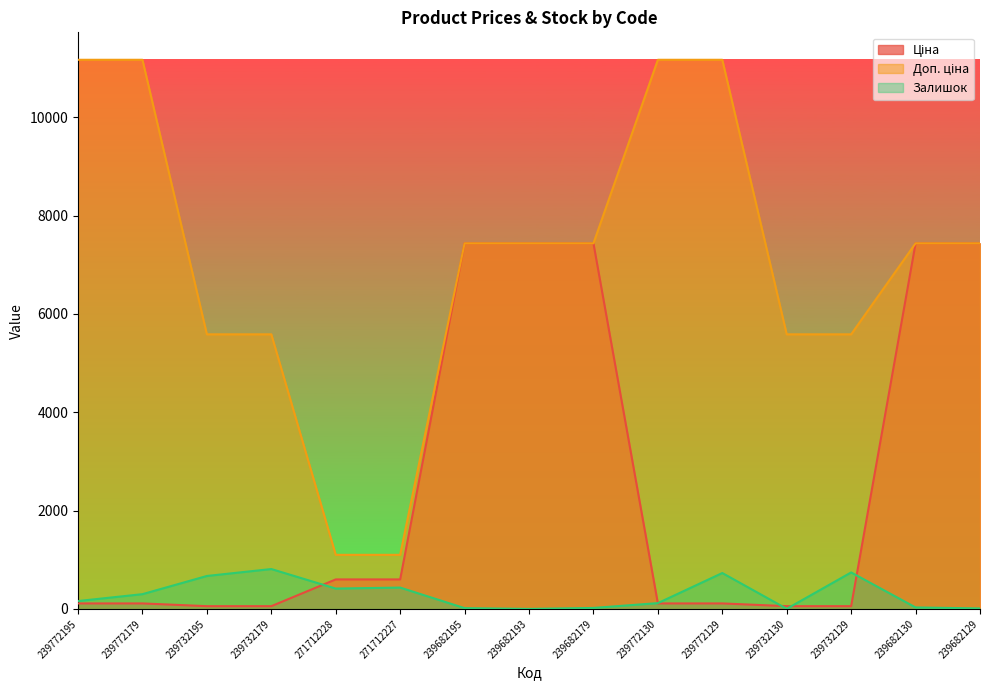

Does the chart display data point markers on the line(s)?

No